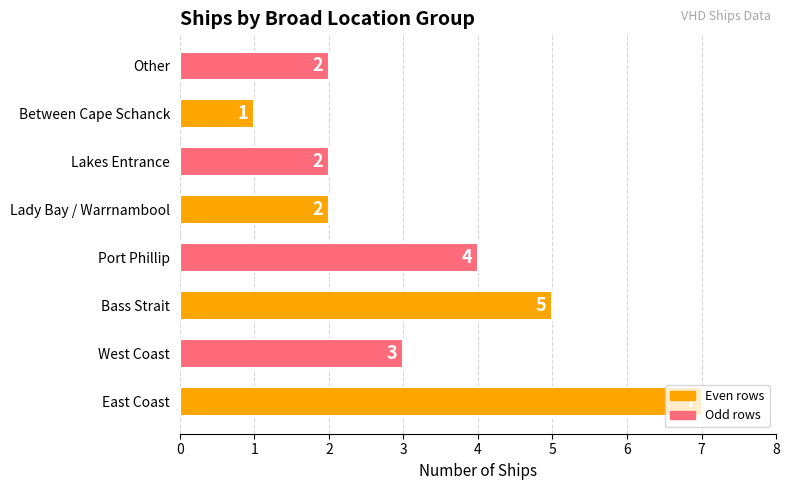

Are the bars horizontal?

Yes